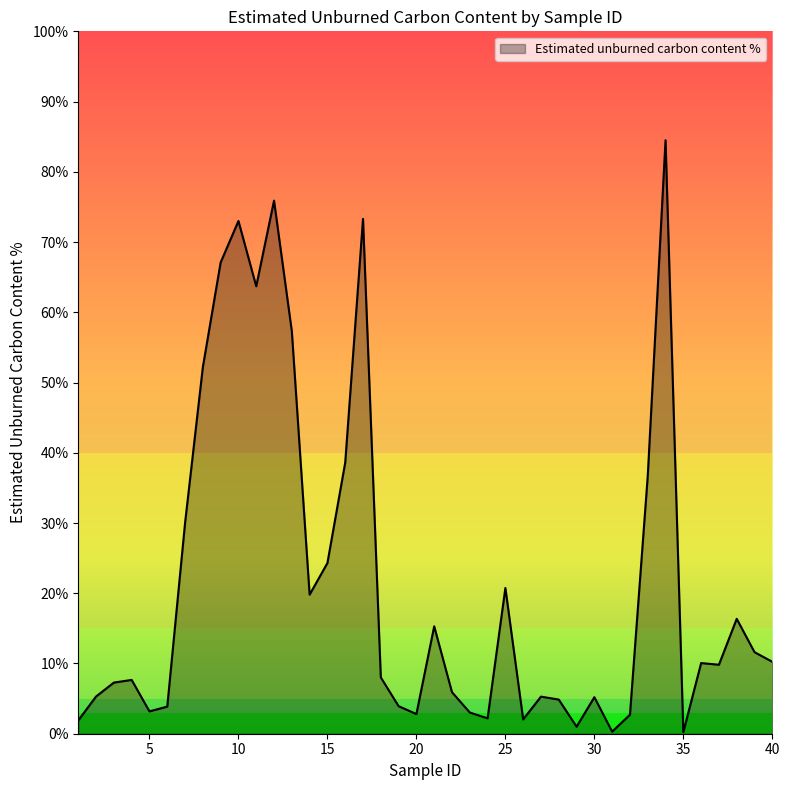

What is the greatest value displayed?

84.5